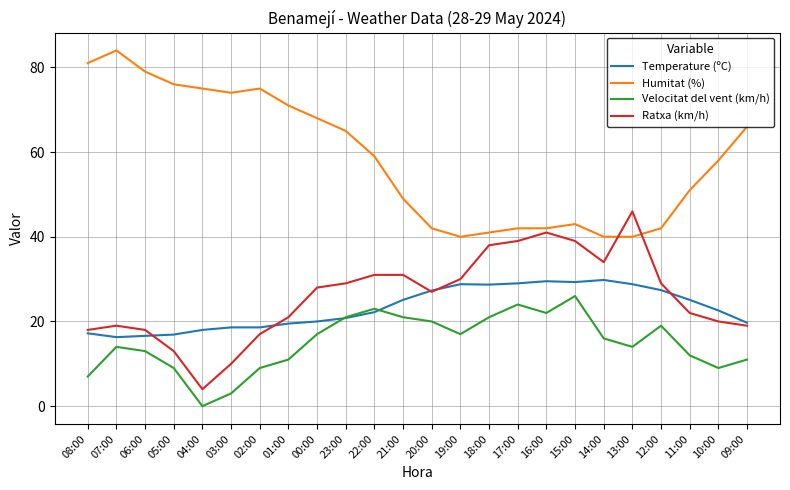

What is the maximum value shown in the chart?

84.0